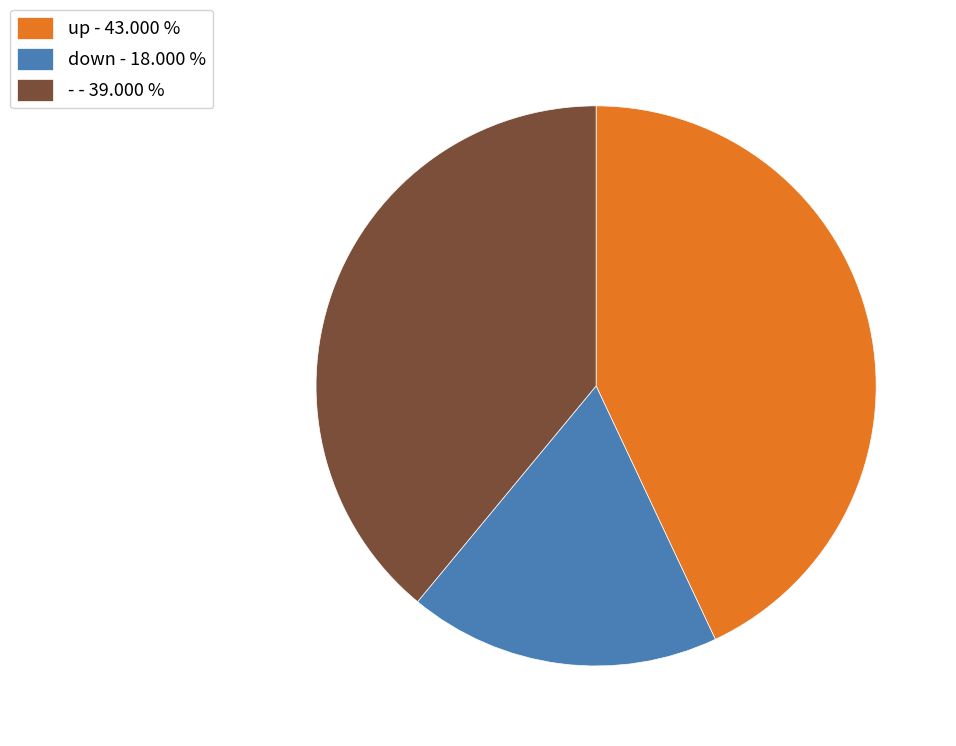

Does any single category account for the majority?

No